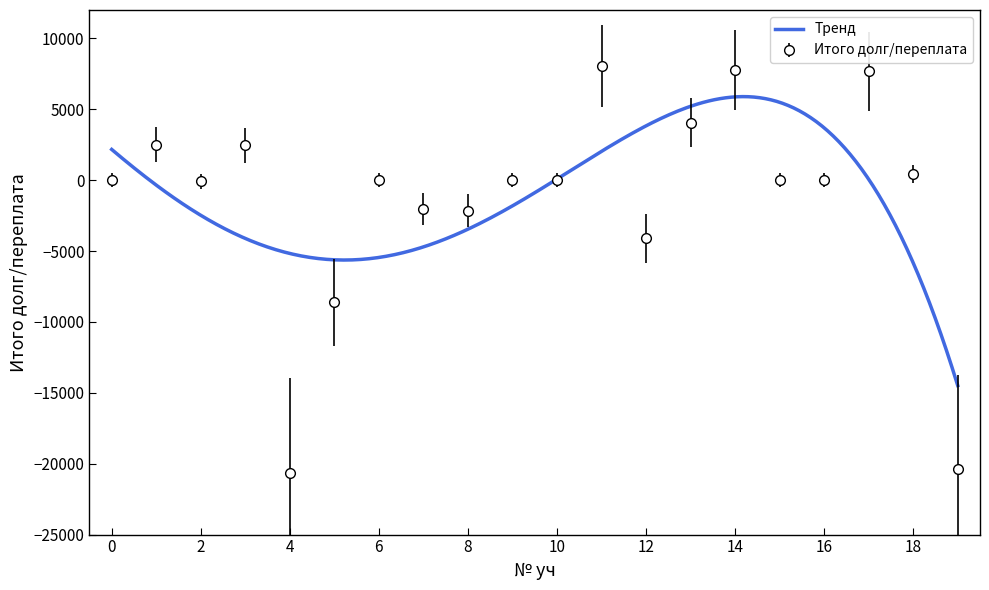

Where is the first local minimum for Итого долг/переплата?

2